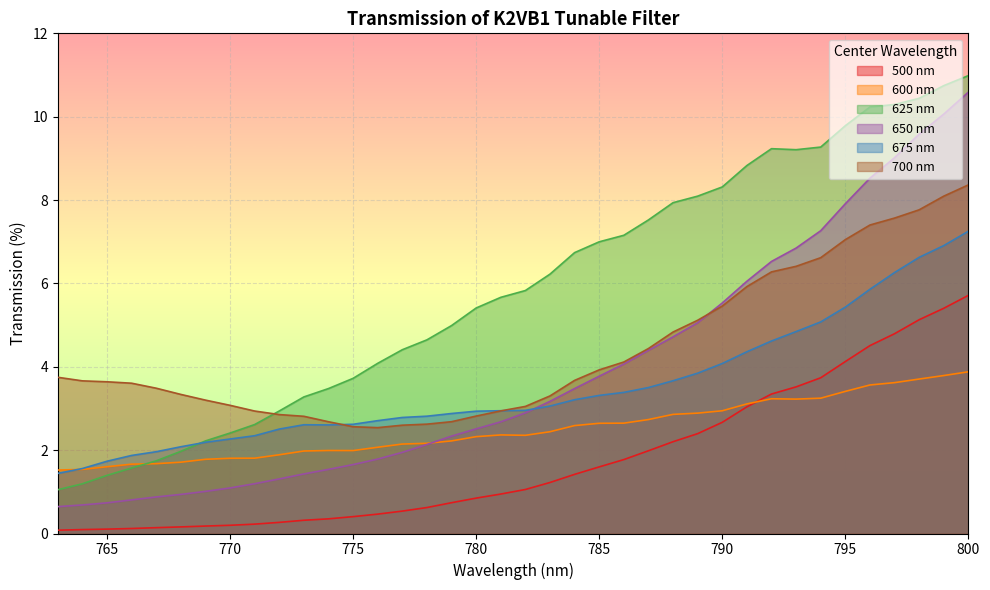

What is the lowest value of the 700 nm series?

2.5